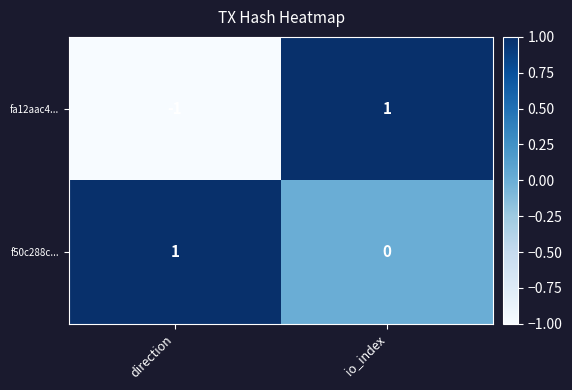

Reading left to right, list all the values displayed in this chart.

fa12aac4...: -1	1
f50c288c...: 1	0